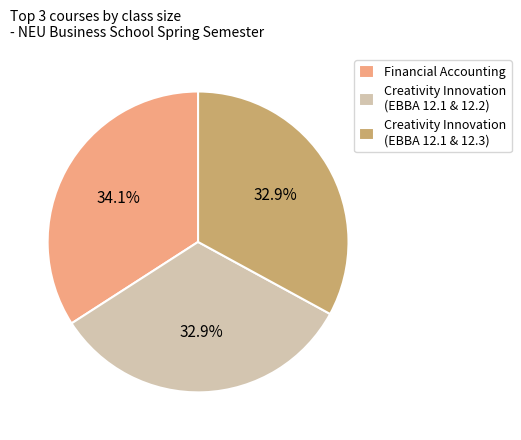

Which category has the biggest portion of the pie?

Financial Accounting